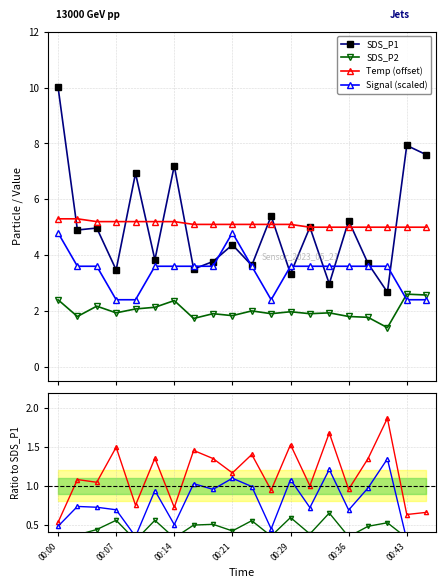

How many values in the SDS_P1 series are below 4?

9